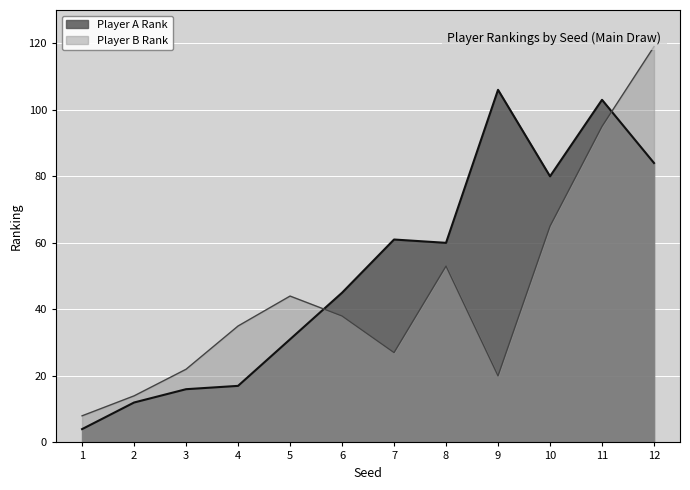

What is the smallest value displayed?

4